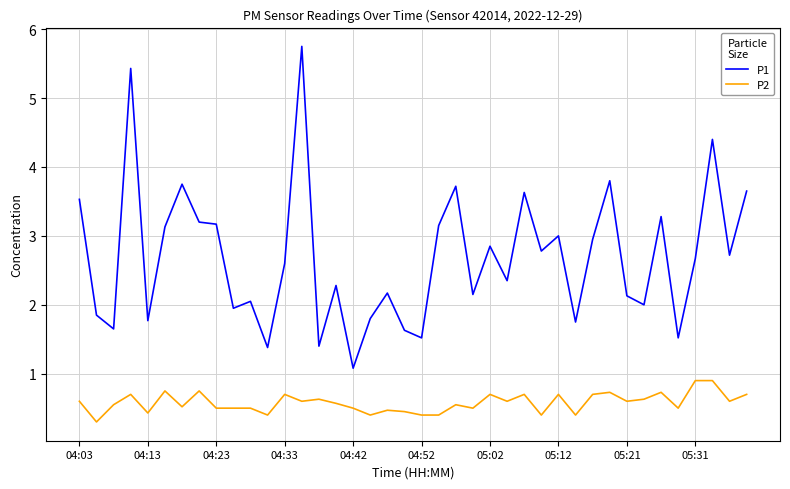

What is the difference between the maximum and minimum values in the P2 series?

0.6